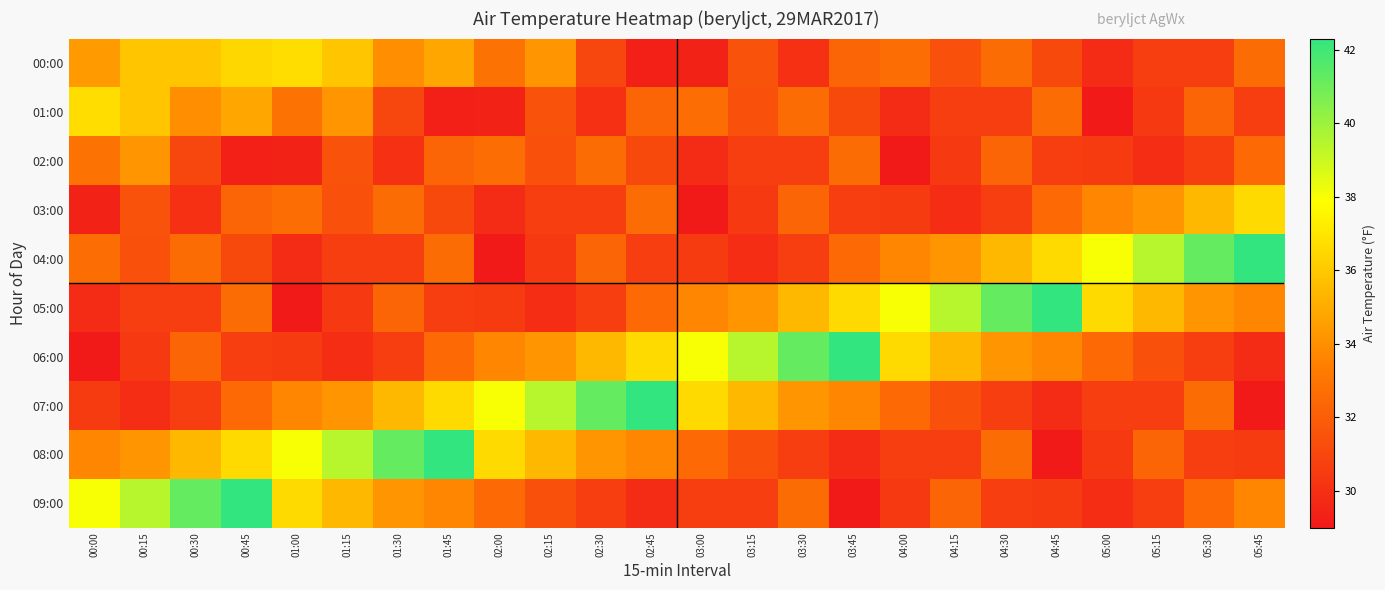

Which series has the widest spread of values?

04:00